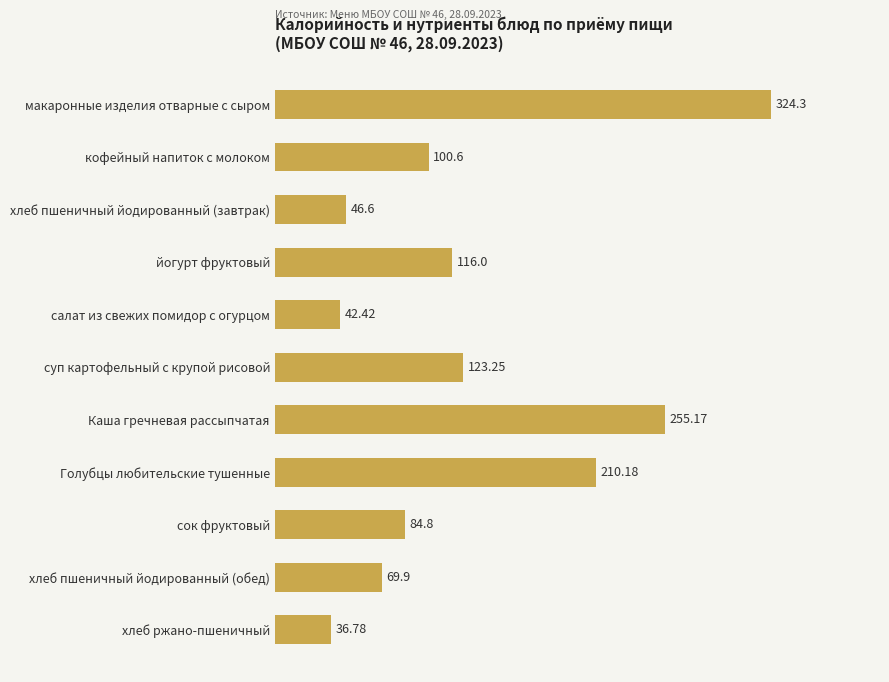

Where is the data nearest to the value 180?

Голубцы любительские тушенные